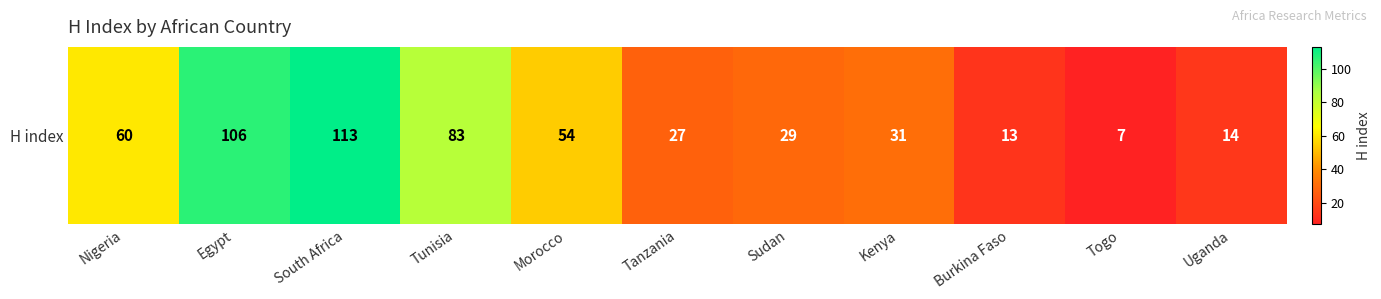

Rank the categories by value from highest to lowest.

South Africa, Egypt, Tunisia, Nigeria, Morocco, Kenya, Sudan, Tanzania, Uganda, Burkina Faso, Togo